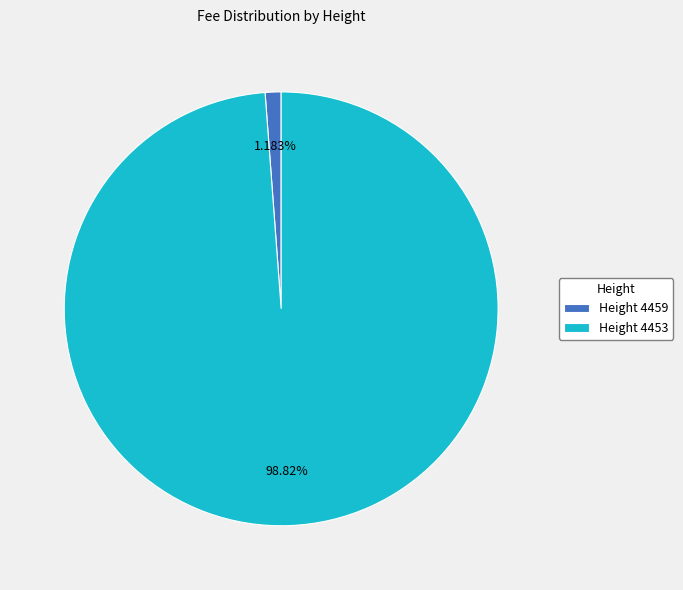

Which has a higher value, Height 4459 or Height 4453?

Height 4453